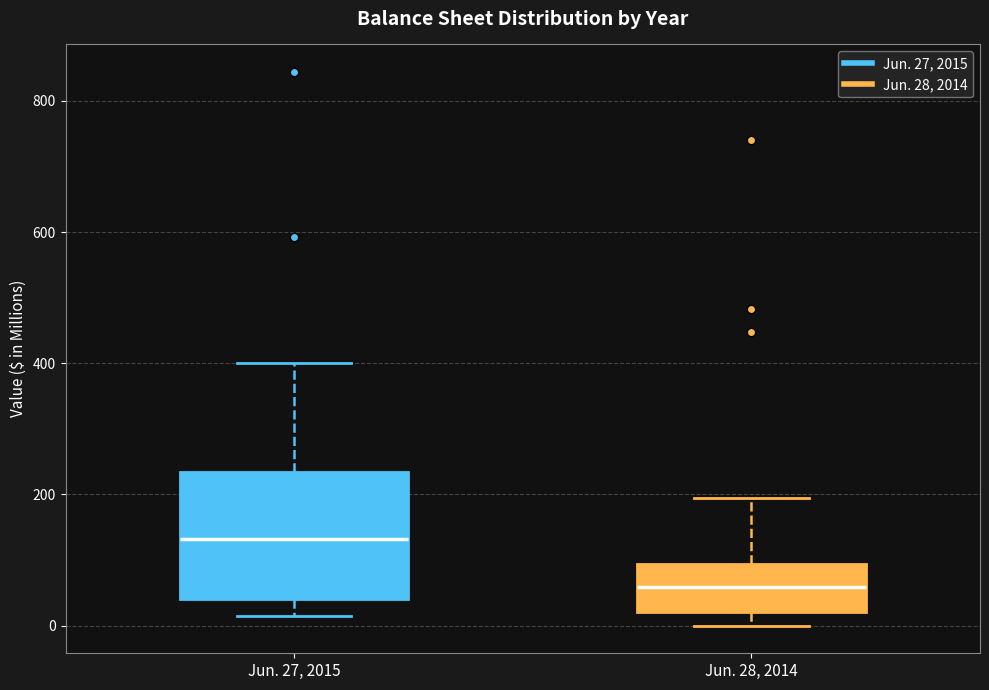

Which box's median line is the highest?

Jun. 27, 2015